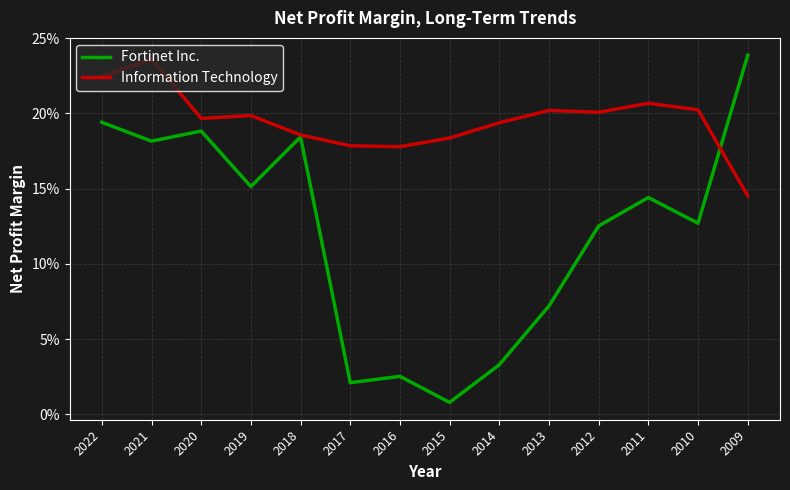

Rank the series by their average value, from lowest to highest.

Fortinet Inc., Information Technology